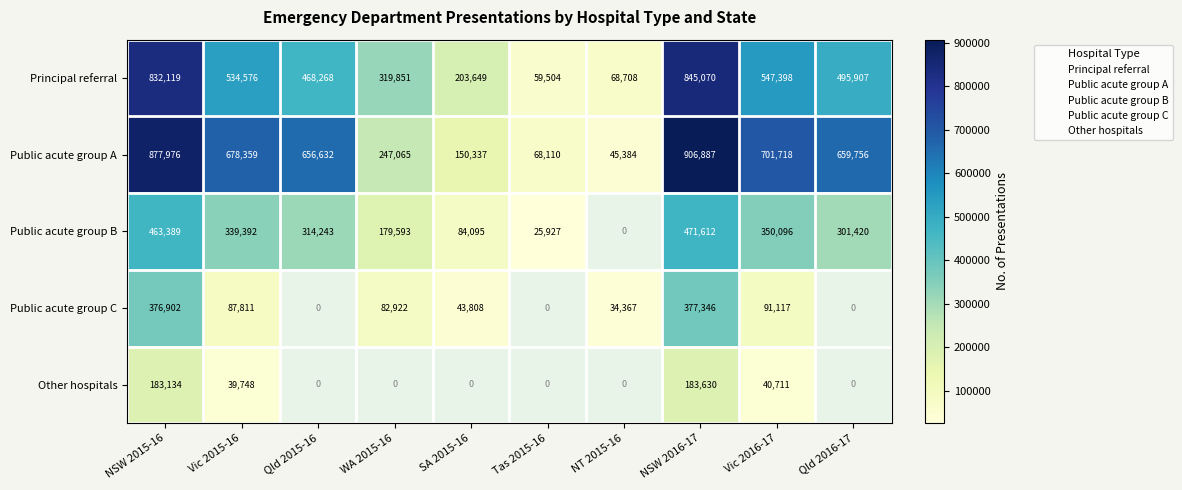

At how many categories does at least one series exceed 358995?

6